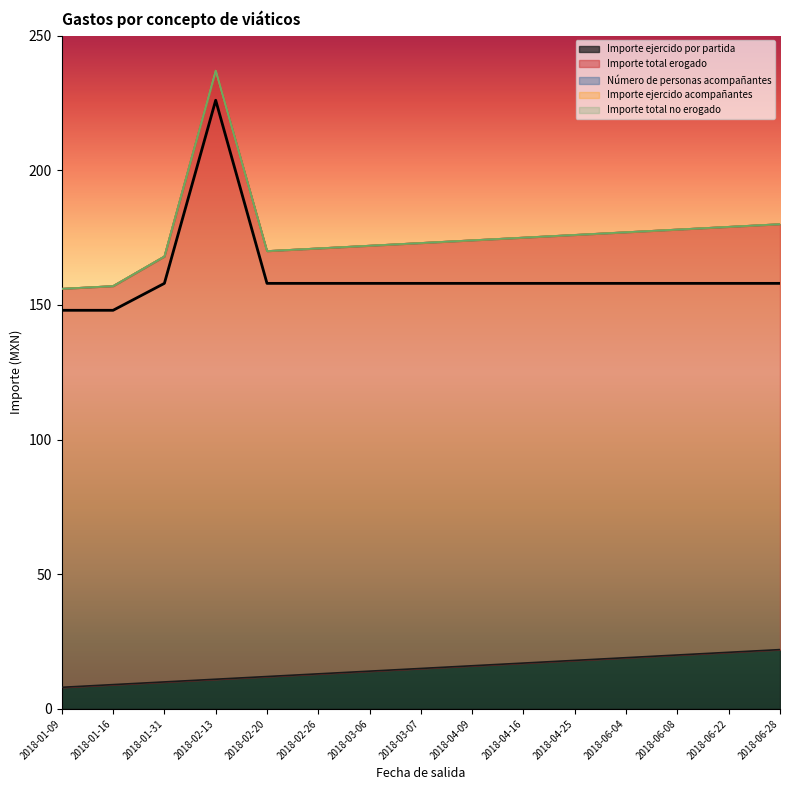

True or false: Número de personas acompañantes and Importe total no erogado cross at least once.

False